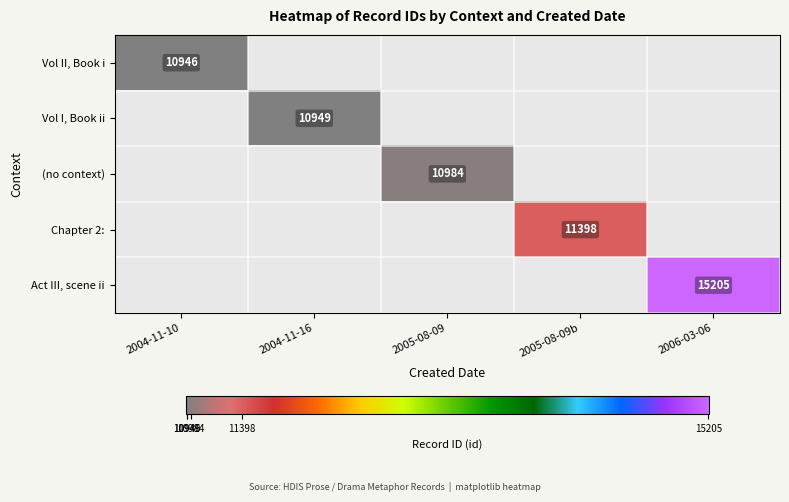

Is it true that Chapter 2: equals 11398 at 2005-08-09b?

True